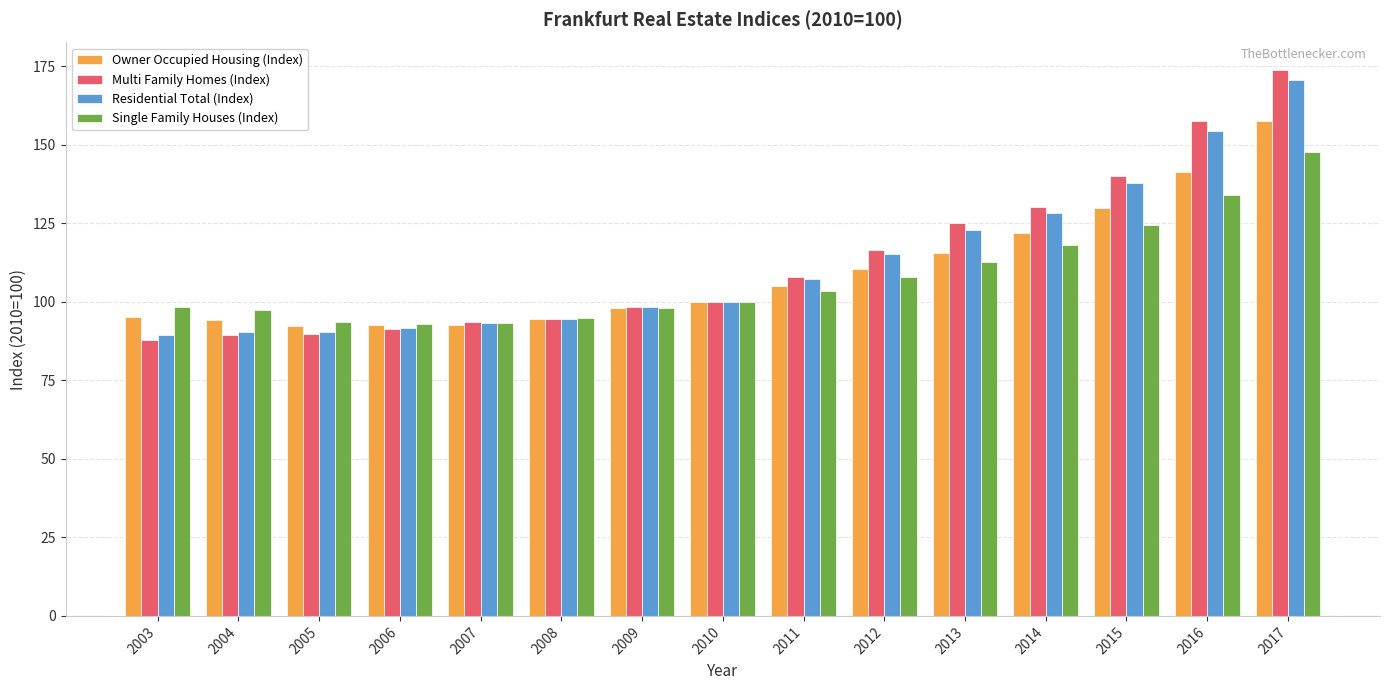

What is the value of the Owner Occupied Housing (Index) bar at the 13th from the left?

129.8